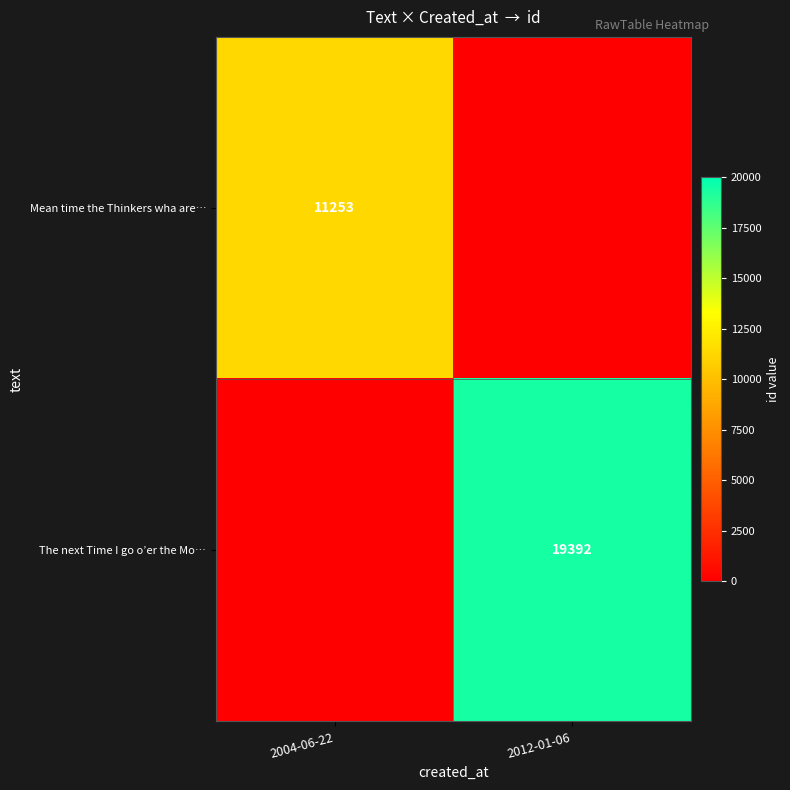

The value of Mean time the Thinkers wha are… at 2004-06-22 is 11253. True or false?

True